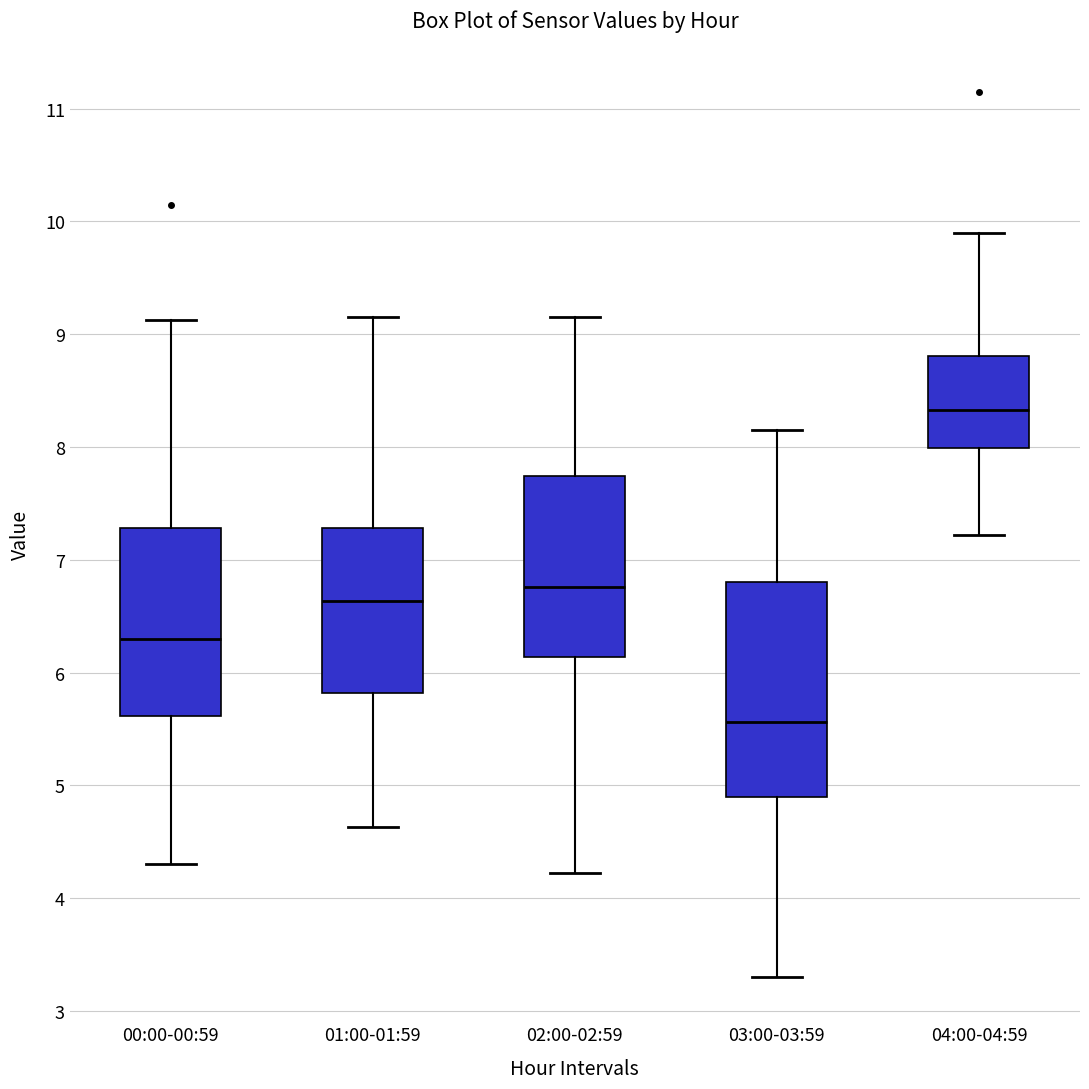

Which box has the lowest median line?

03:00-03:59